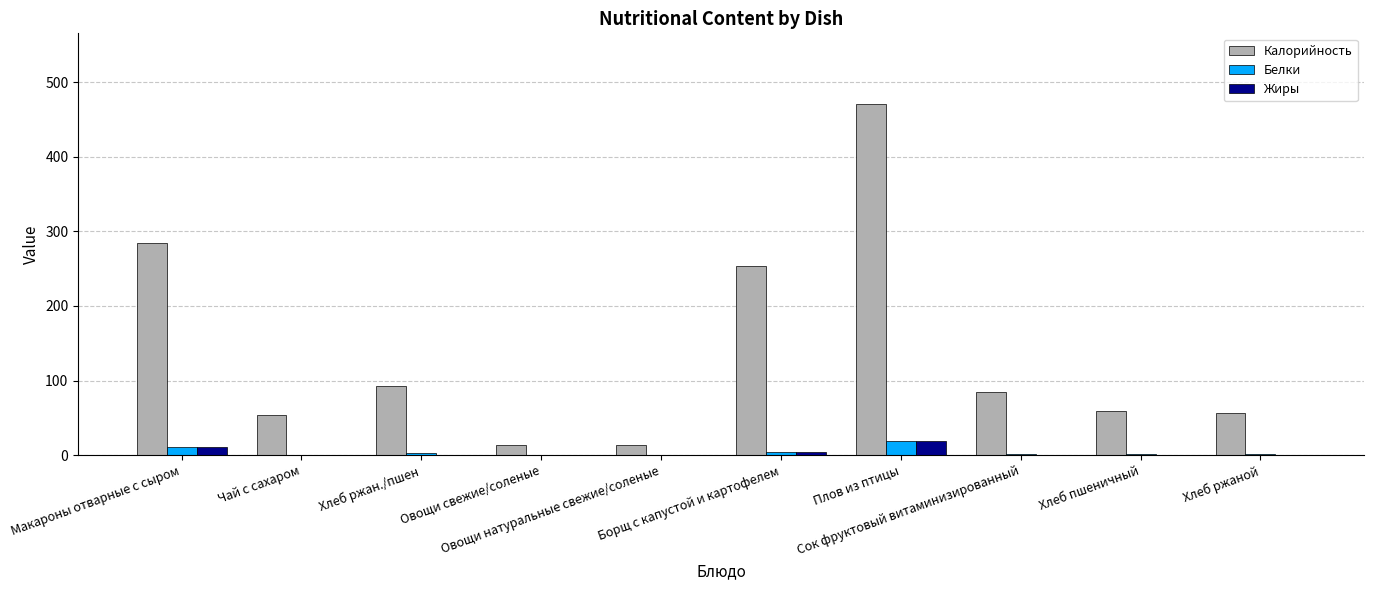

At which label does Жиры reach its peak?

Плов из птицы